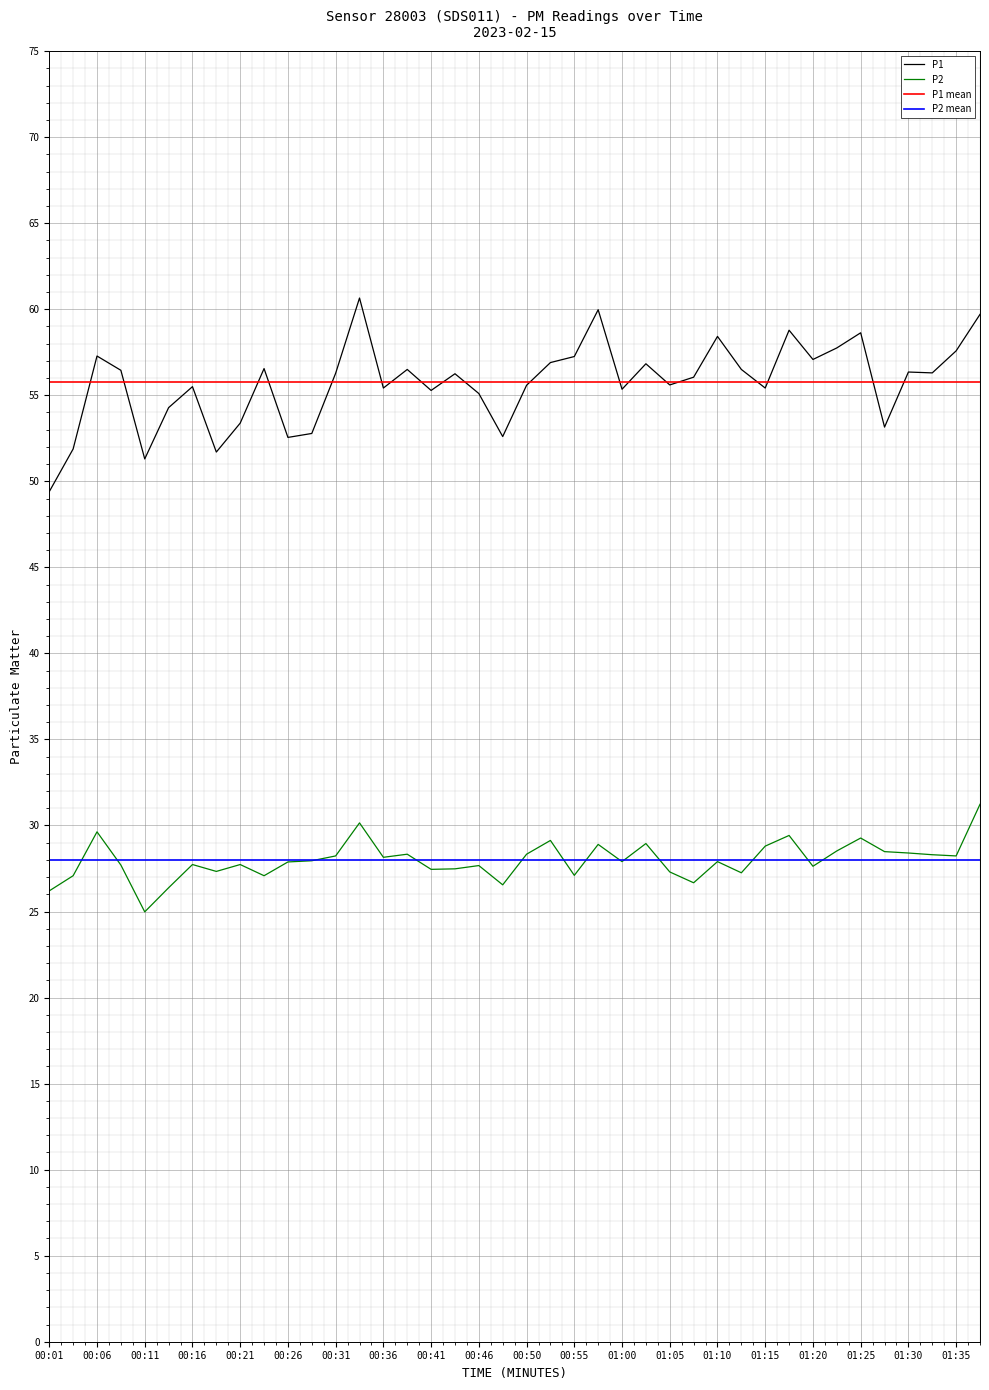

The value of P2 at 00:14 is 26.4. True or false?

True